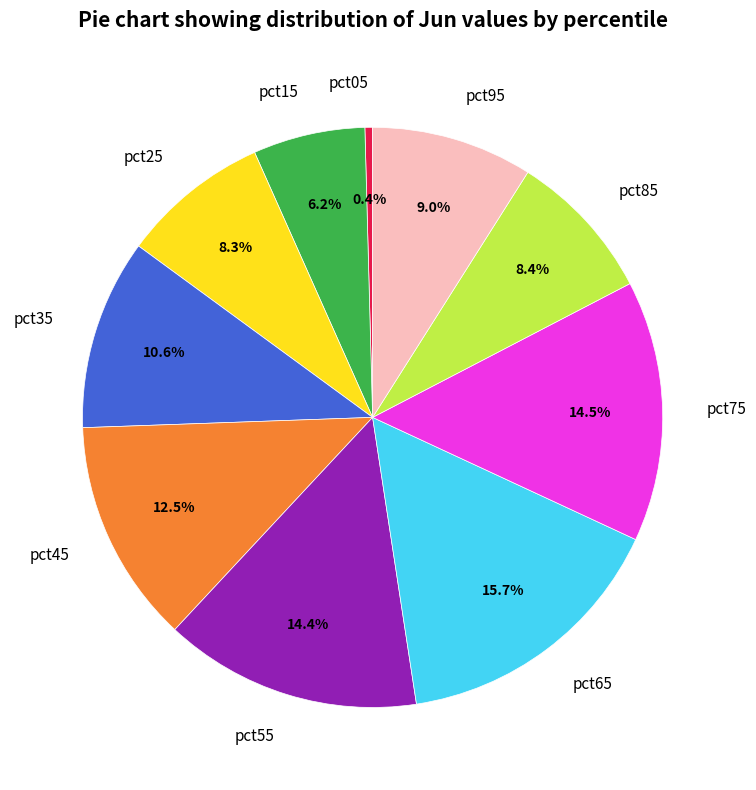

Between pct25 and pct15, which is larger?

pct25